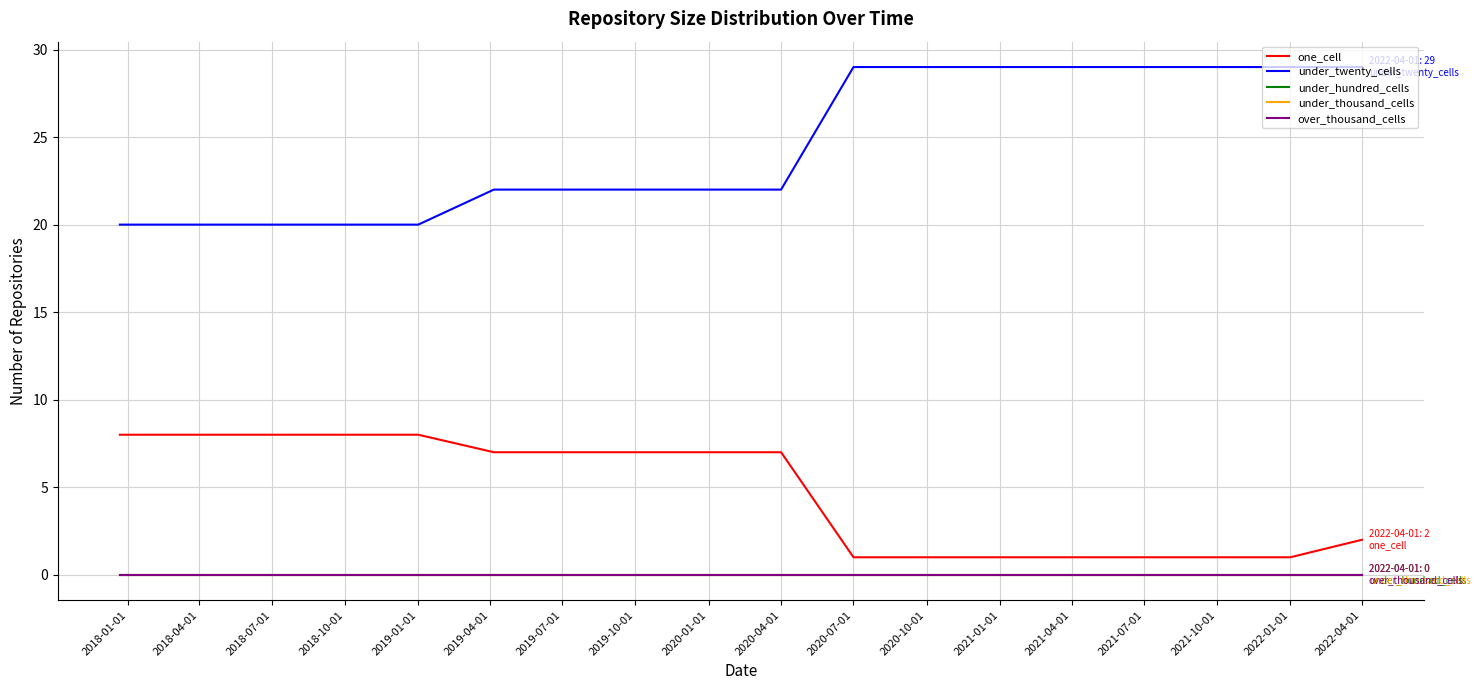

True or false: one_cell and over_thousand_cells intersect in this chart.

False